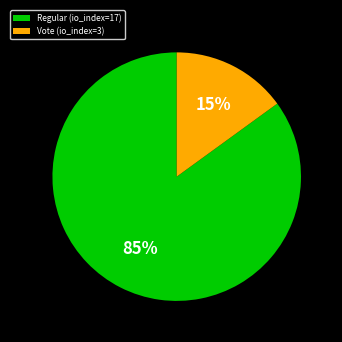

How many slices are in this pie chart?

2